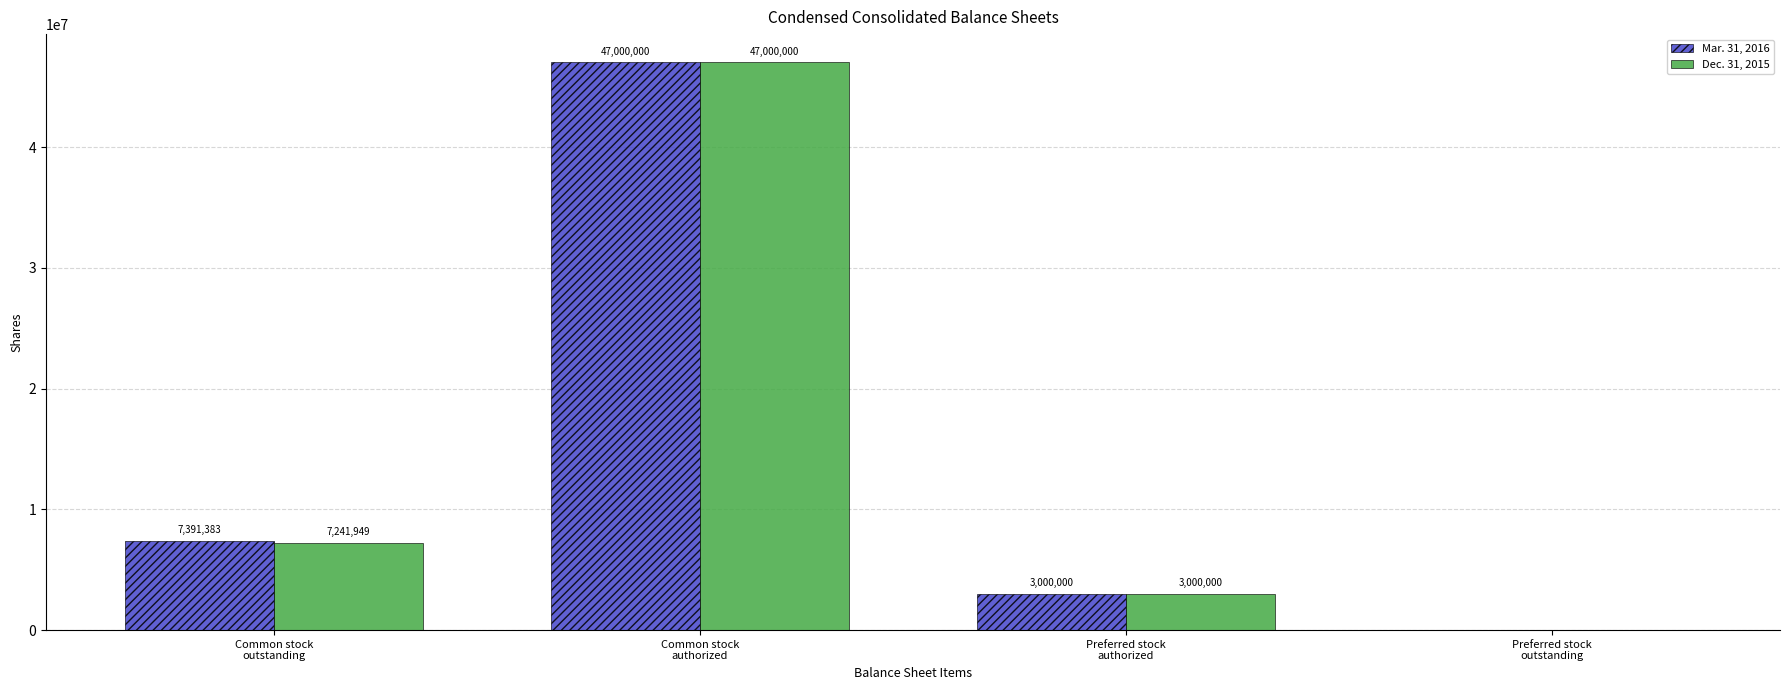

What is the sum of all Mar. 31, 2016 values?

57391383